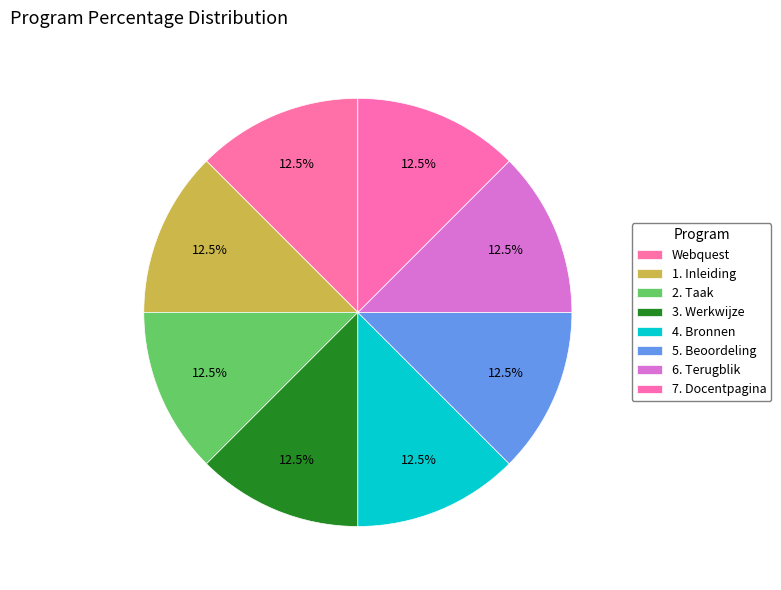

Does Webquest represent more than half of the total?

No